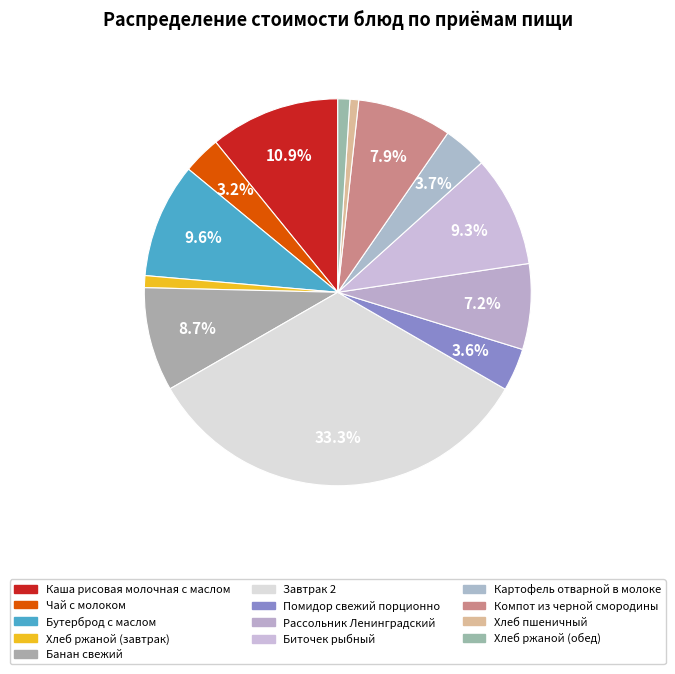

How much of the chart is everything except Хлеб пшеничный?

99.3%